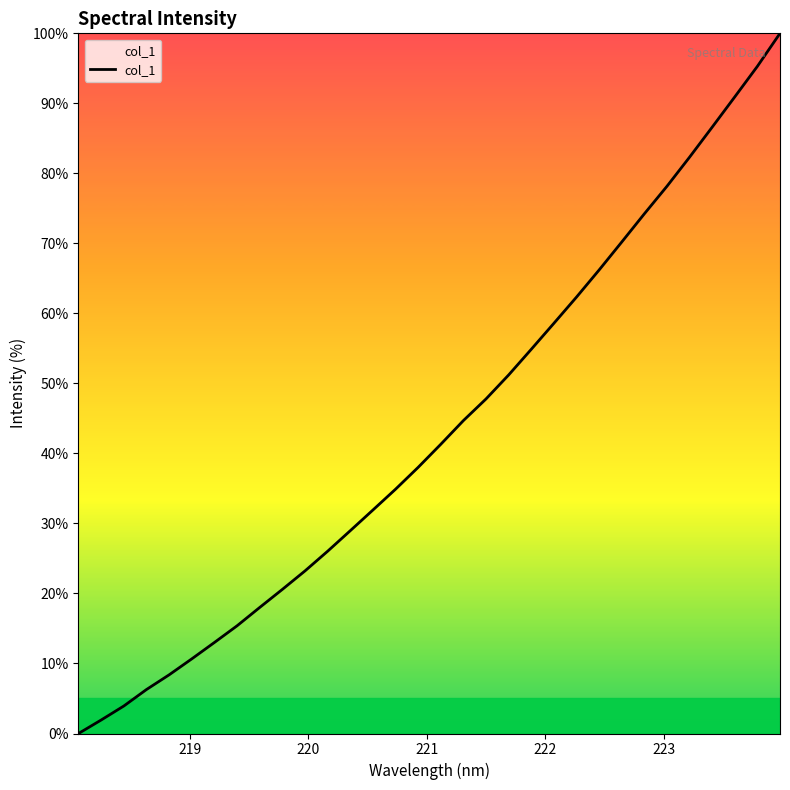

What is the maximum value shown in the chart?

100.0